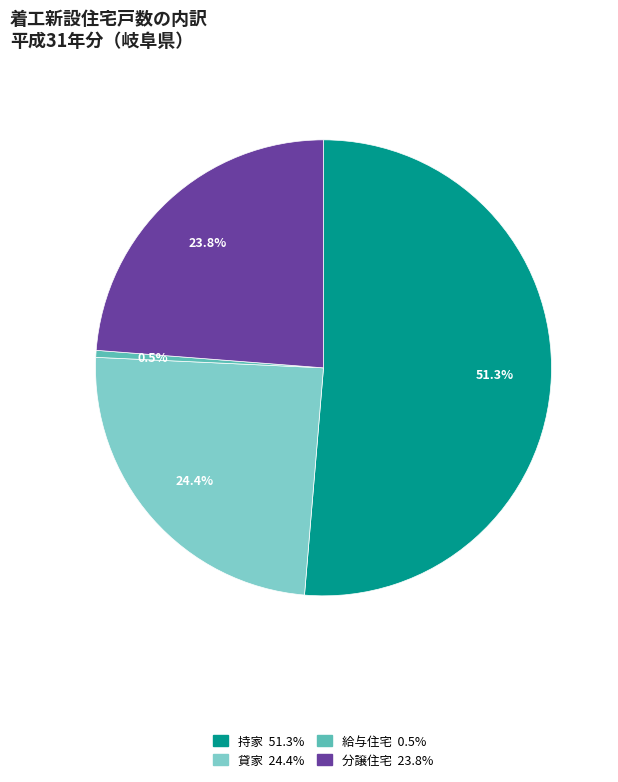

Rank the categories by value from highest to lowest.

持家, 貸家, 分譲住宅, 給与住宅